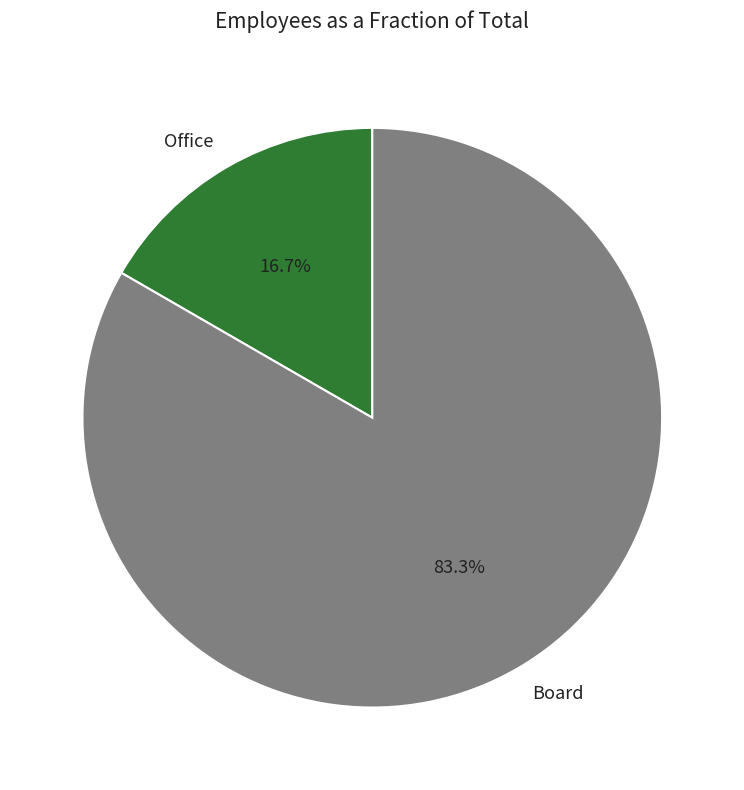

Which has a higher value, Board or Office?

Board